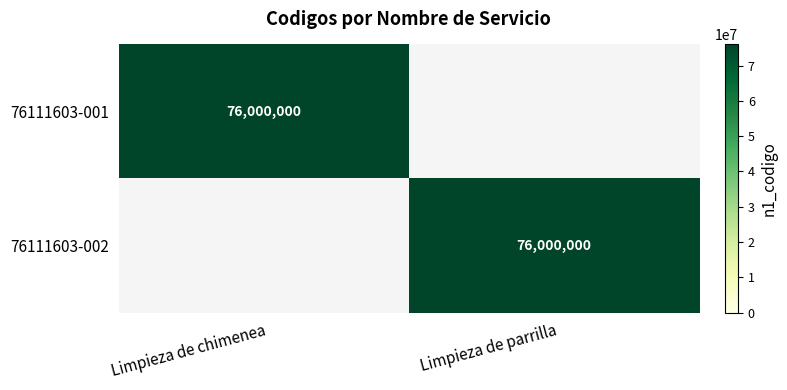

How many distinct data groups are displayed?

2